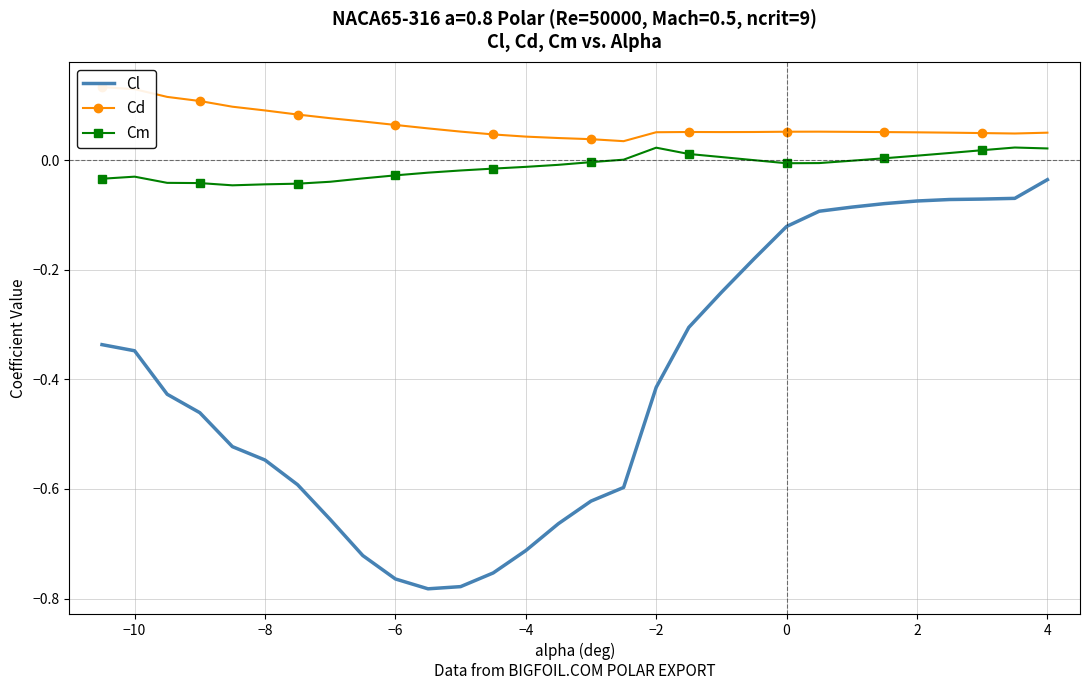

True or false: Cl and Cm cross at least once.

False